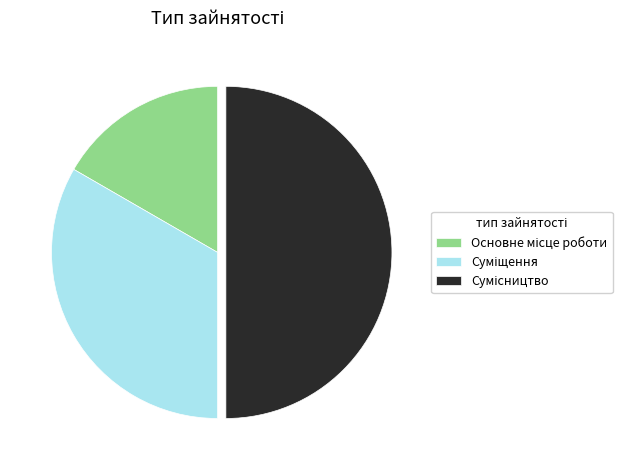

To the nearest percent, what is the difference between the Основне місце роботи and Сумісництво slice percentages?

33%